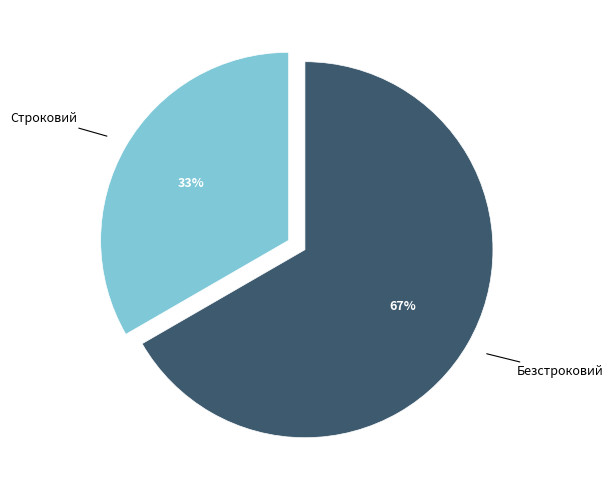

Is there any slice that represents more than half of the pie?

Yes